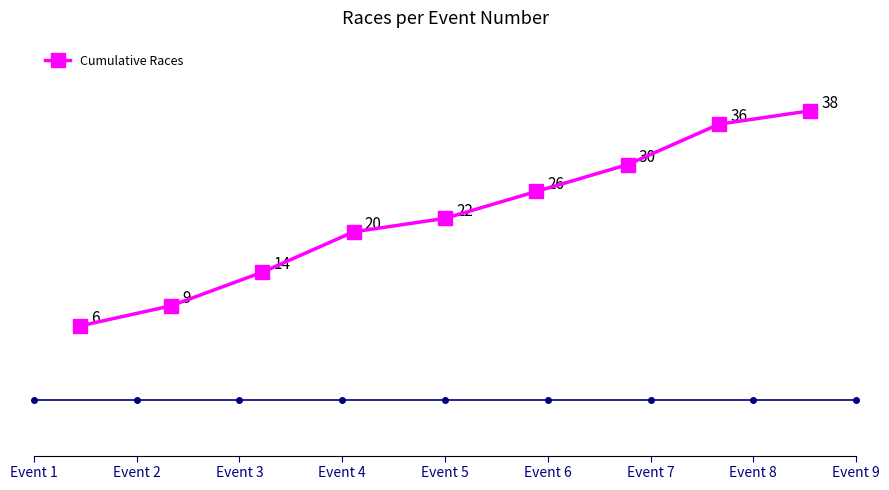

Reading left to right, extract all data points from this chart.

6	9	14	20	22	26	30	36	38